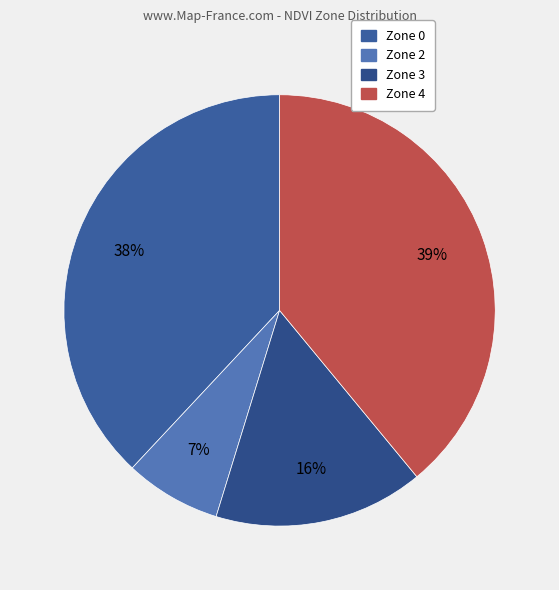

Is there any slice that represents more than half of the pie?

No